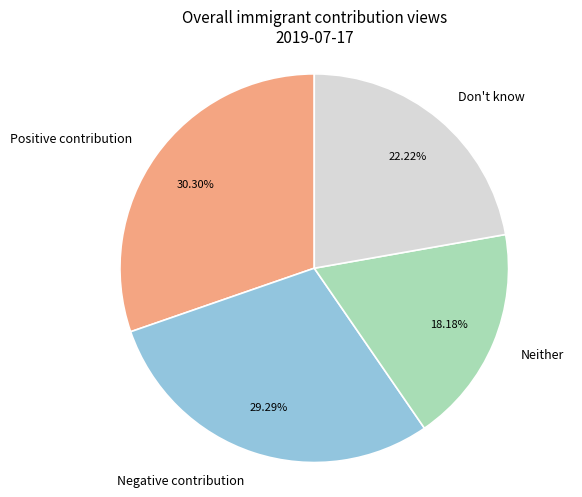

To the nearest percent, what portion does Negative contribution represent?

29%